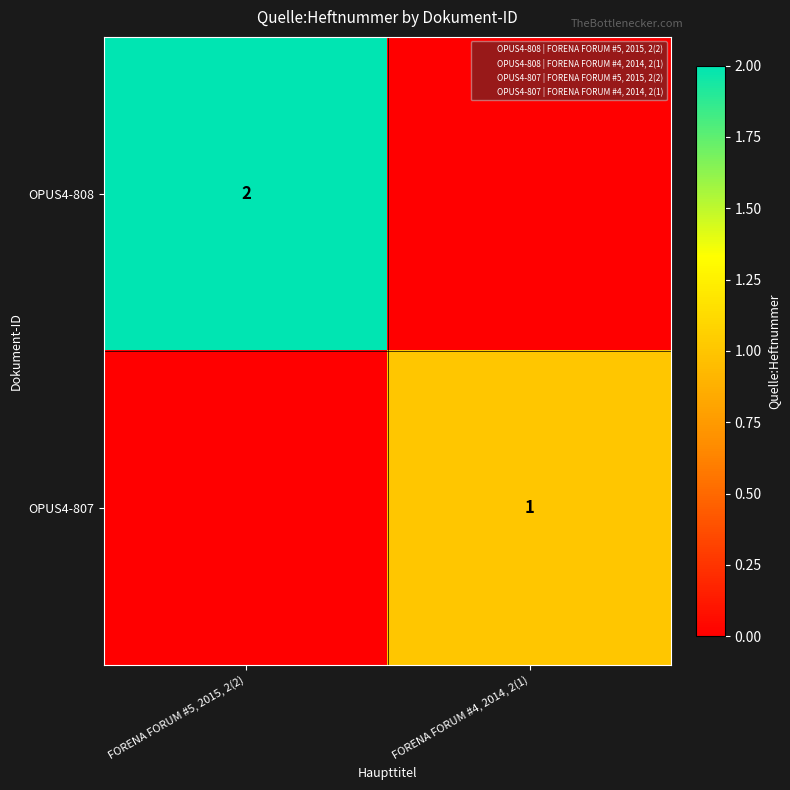

Which label corresponds to the largest value in the chart?

FORENA FORUM #5, 2015, 2(2)